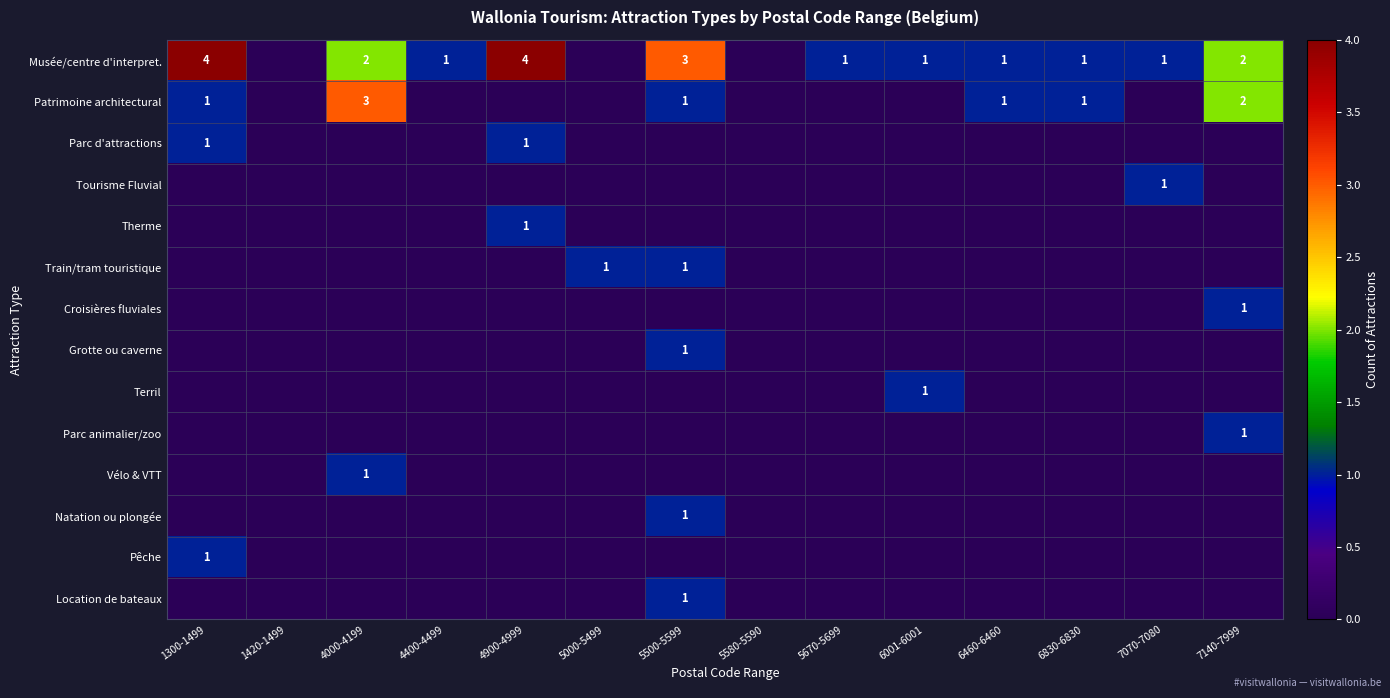

Is it true that Musée/centre d'interpret. equals 1 at 6460-6460?

True